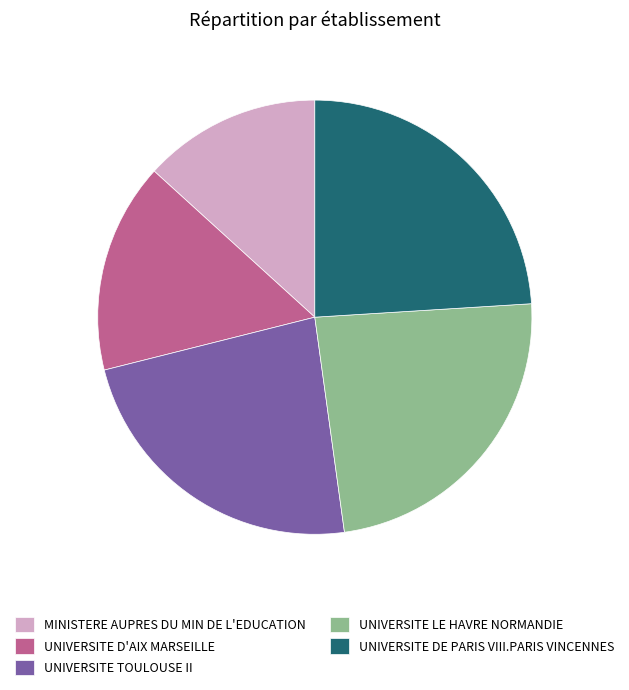

Which category has the smallest portion of the pie?

MINISTERE AUPRES DU MIN DE L'EDUCATION